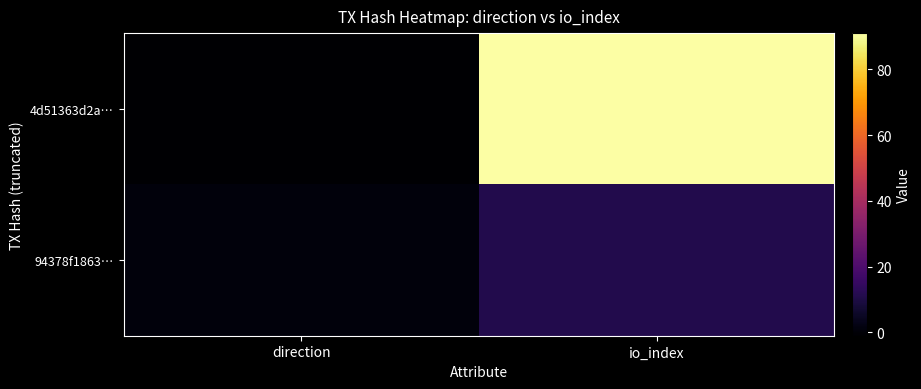

Which series changed the most between direction and io_index?

4d51363d2a…